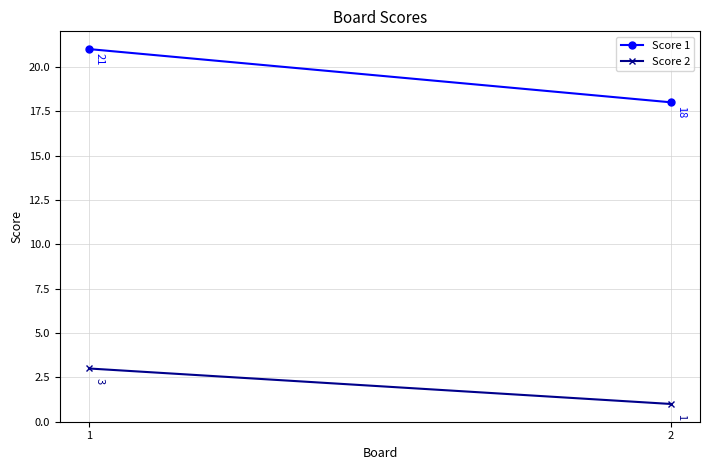

What value does the Score 2 series have at 1?

3